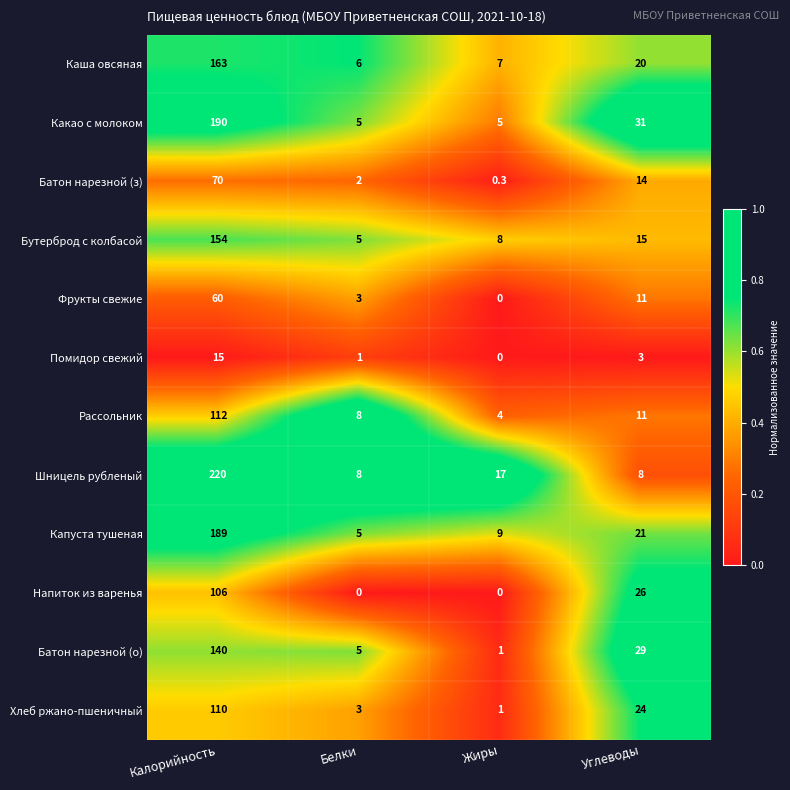

At which category does the chart reach its peak across all series?

Калорийность